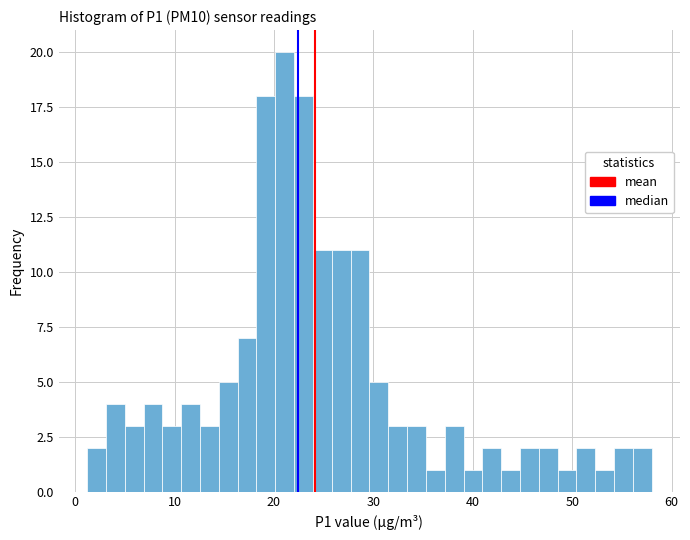

Around what value on the x-axis is the tallest bar? Give the approximate position of its centre, as read against the axis.

21